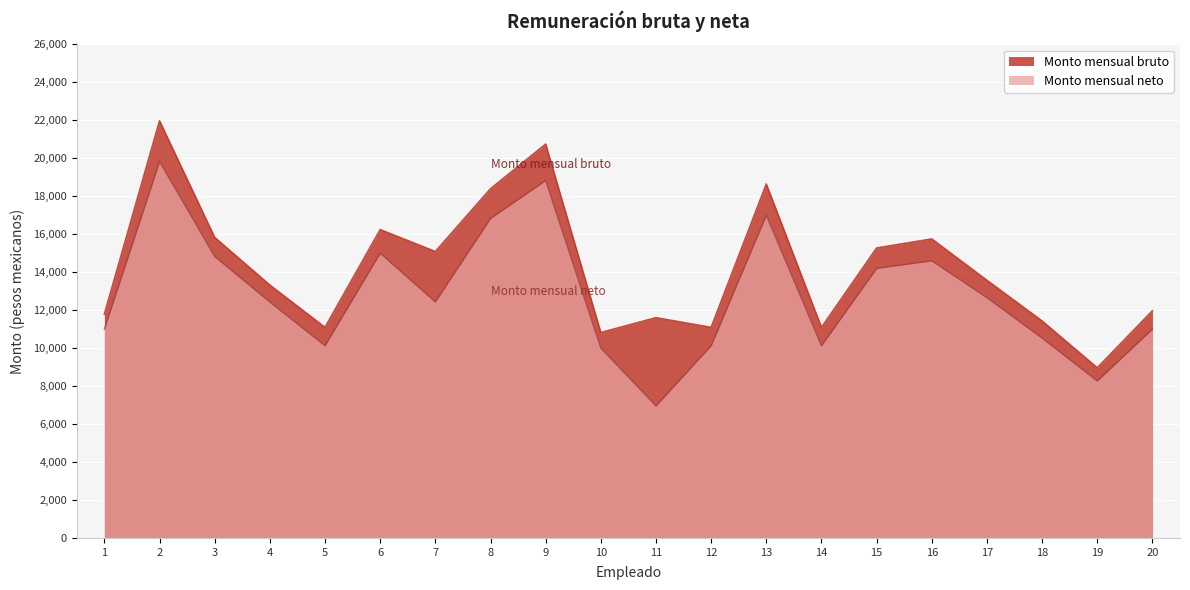

What is the spread (max minus min) of values at 8?

1565.7